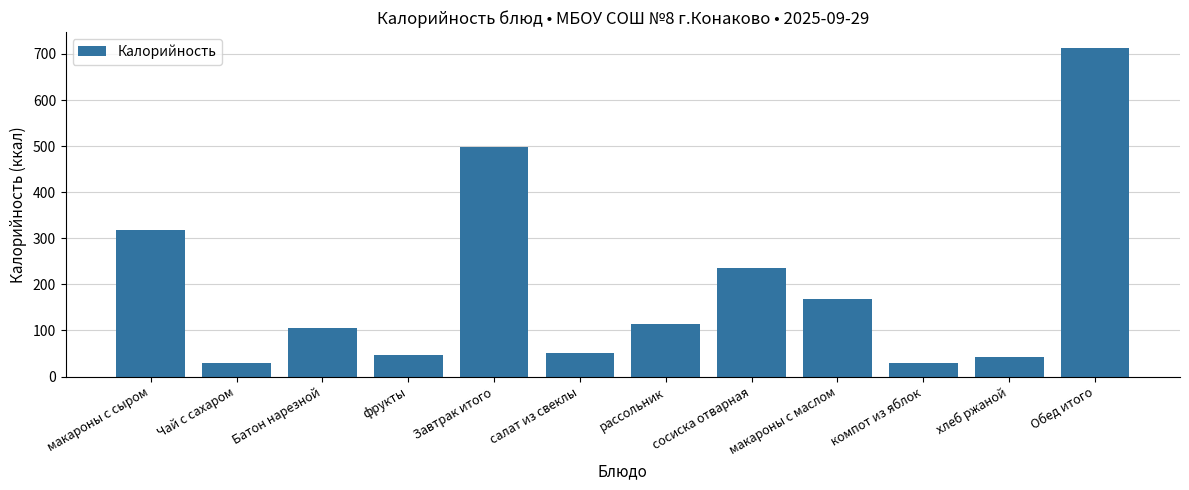

True or false: the data shows 160.6 at Батон нарезной.

False